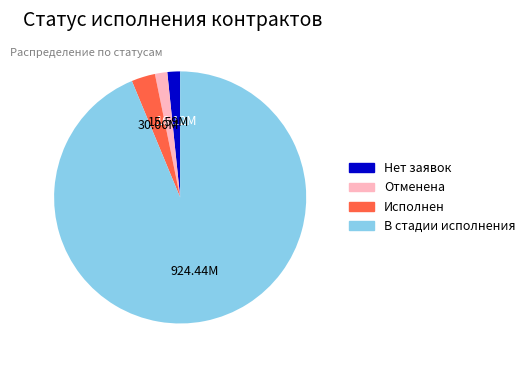

Does any single category account for the majority?

Yes